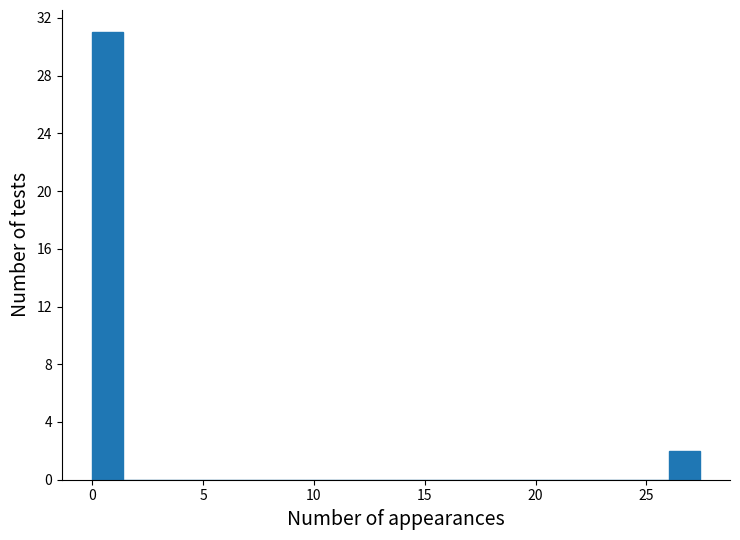

Around what value on the x-axis is the tallest bar? Give the approximate position of its centre, as read against the axis.

0.5